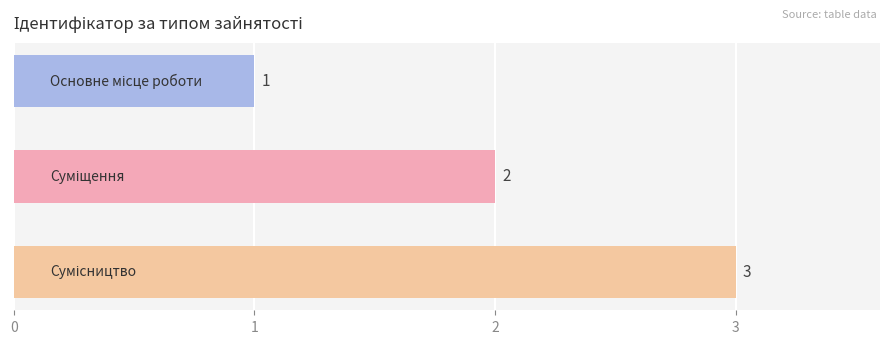

How many data points are less than 2?

1